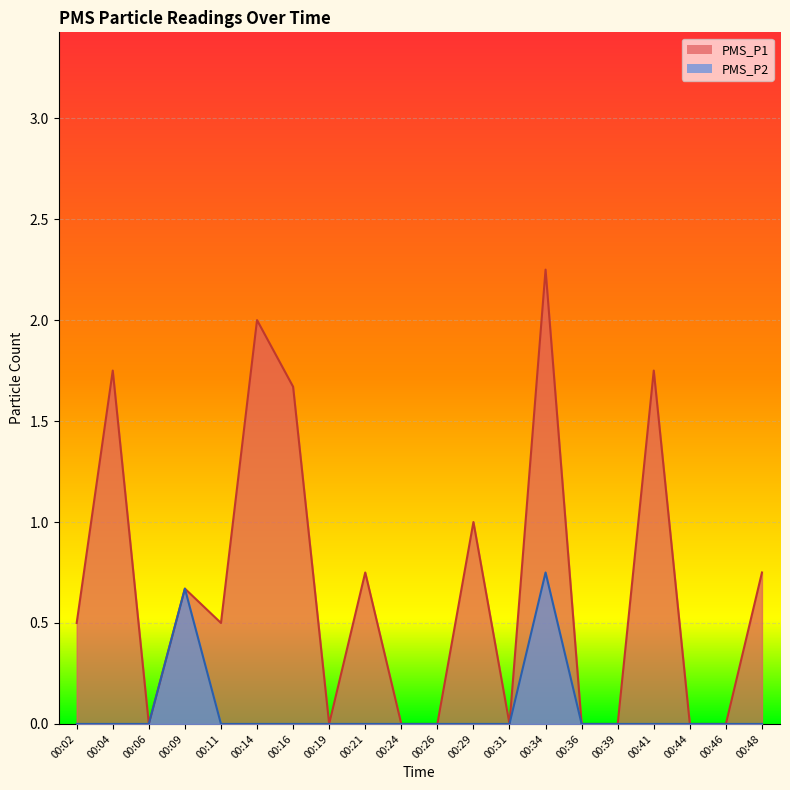

How many interior local peaks does the PMS_P1 series have?

7